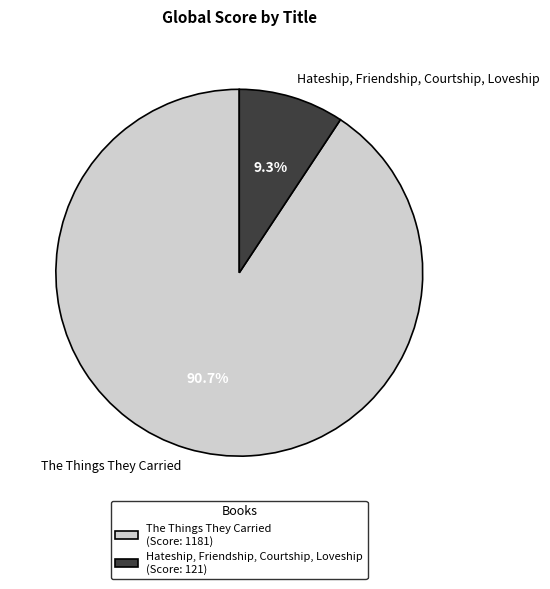

How many segments does this pie chart have?

2